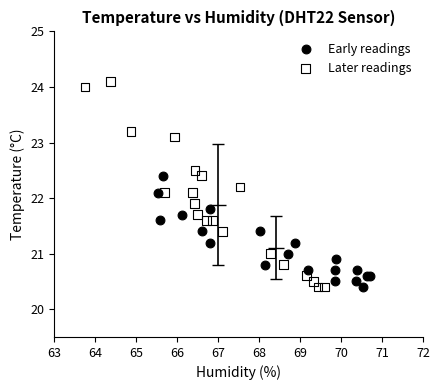

Which series has the largest Y range (max minus min)?

Later readings